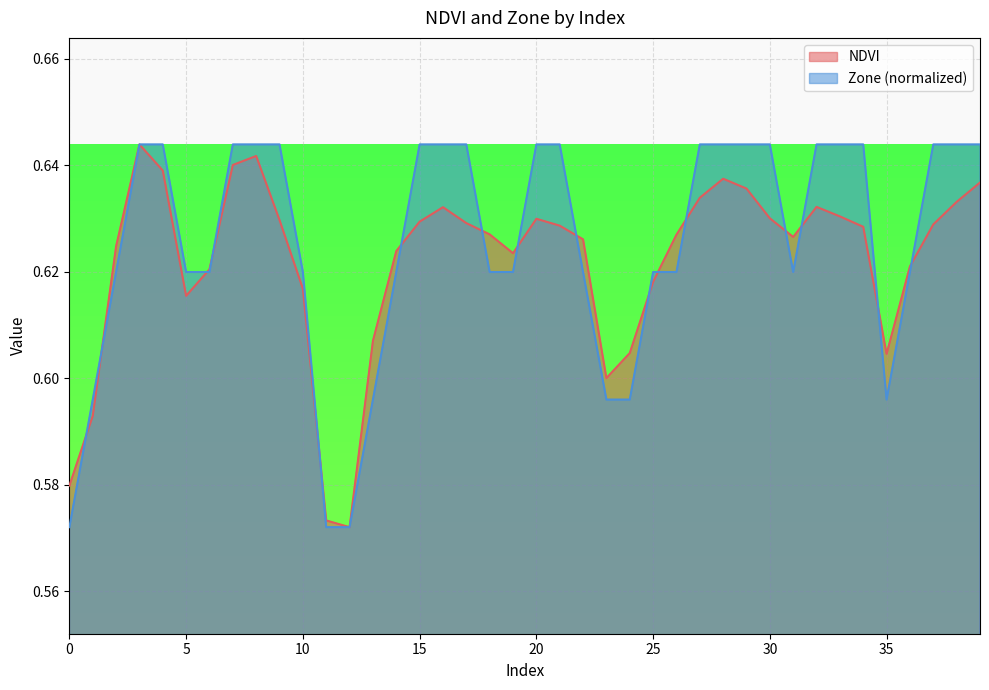

In NDVI, how many points are lower than both neighbors (excluding endpoints)?

6